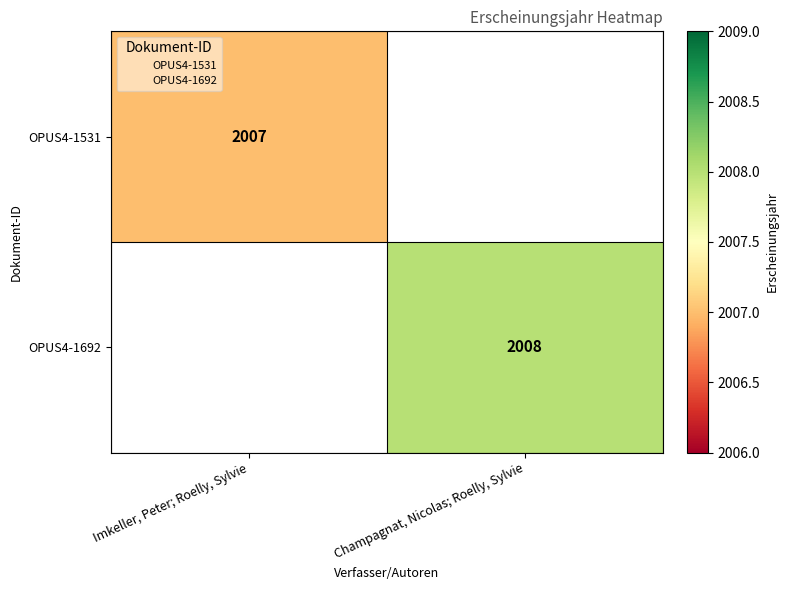

True or false: OPUS4-1692 has a value of 2008.0 at Champagnat, Nicolas; Roelly, Sylvie.

True